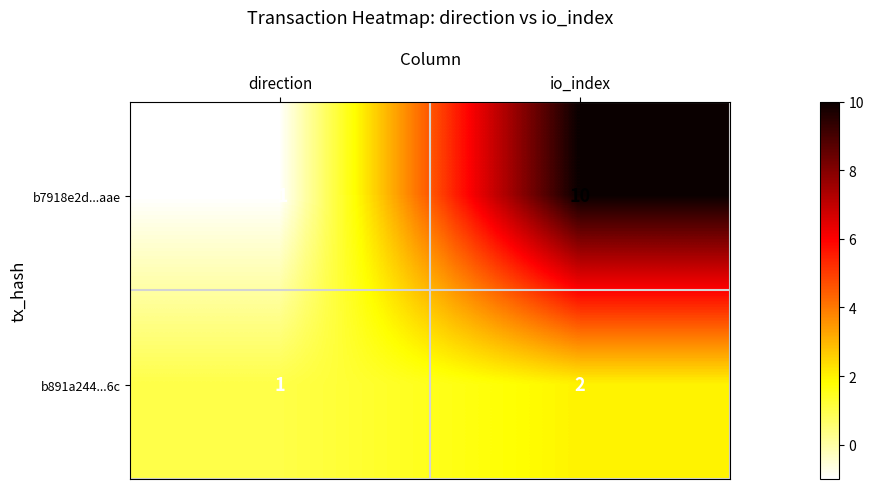

What is the sum of the b7918e2d...aae values at io_index and direction?

9